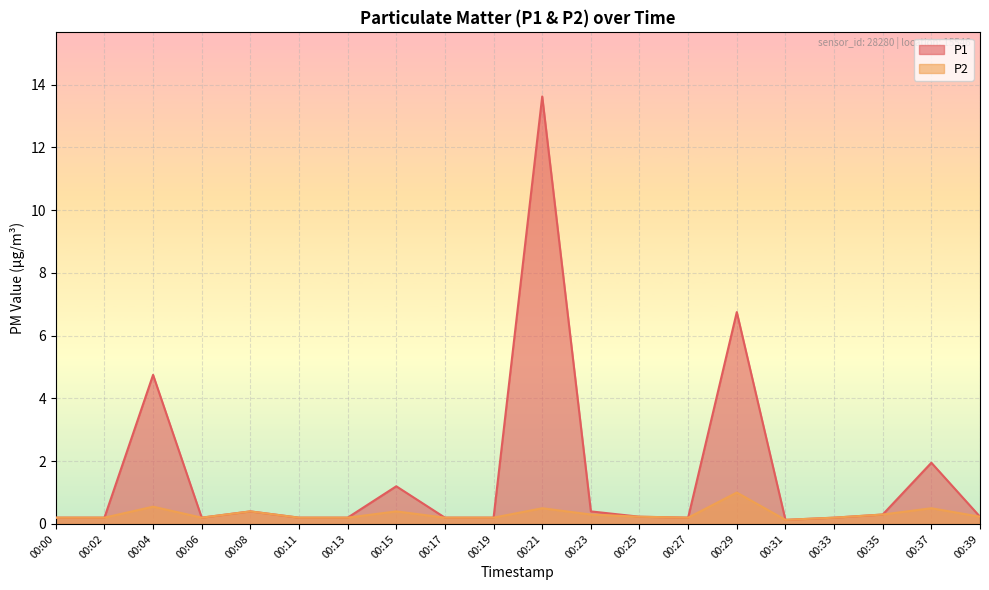

What is the sum of the P1 values at 00:29 and 00:19?

7.0